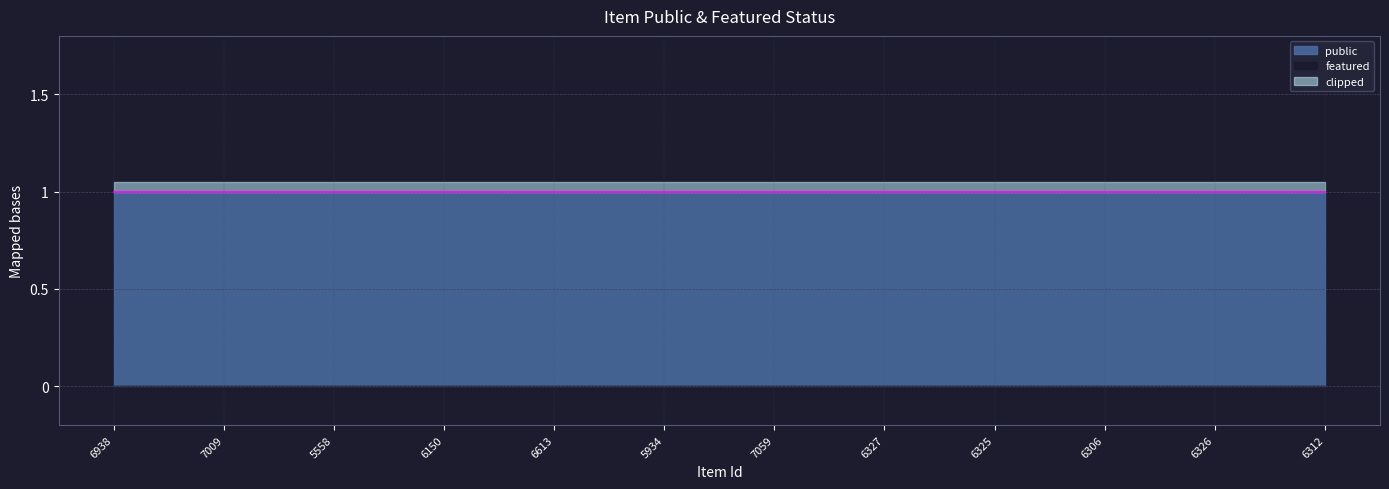

True or false: featured and public intersect in this chart.

False